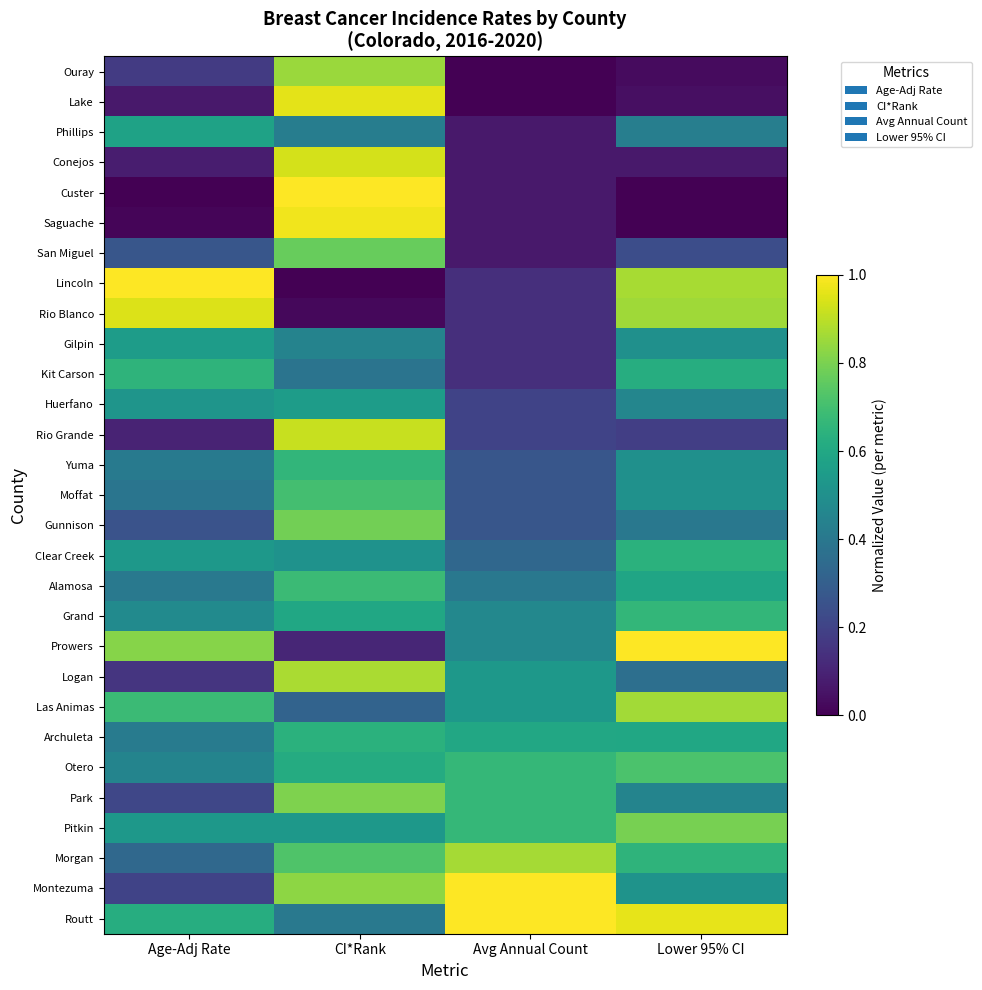

What is the difference between the highest and lowest values at Lower 95% CI?

1.0